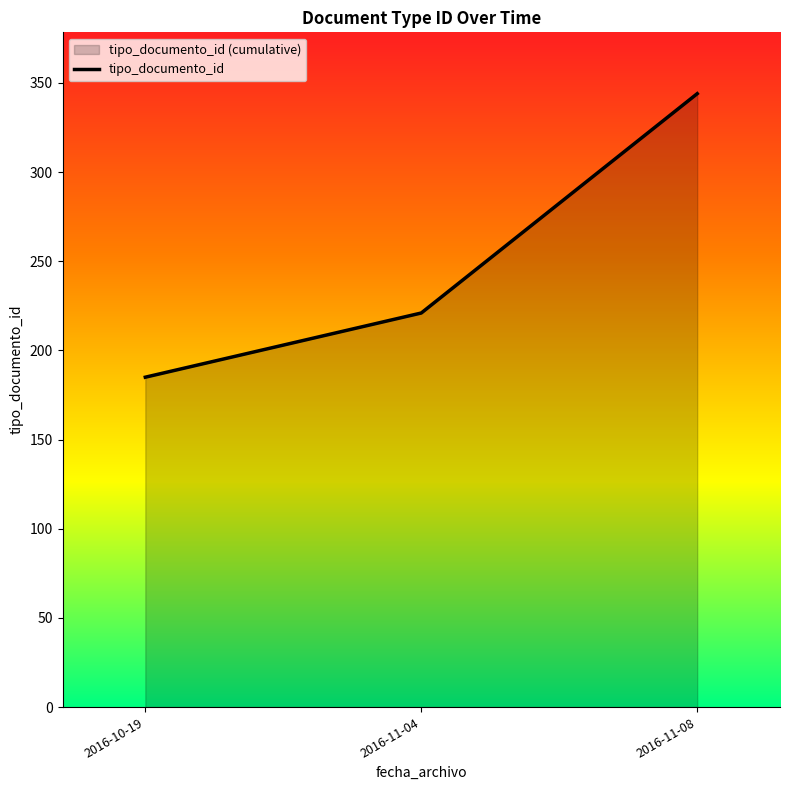

Approximately how many times larger is the value at 2016-11-08 compared to 2016-10-19?

1.9